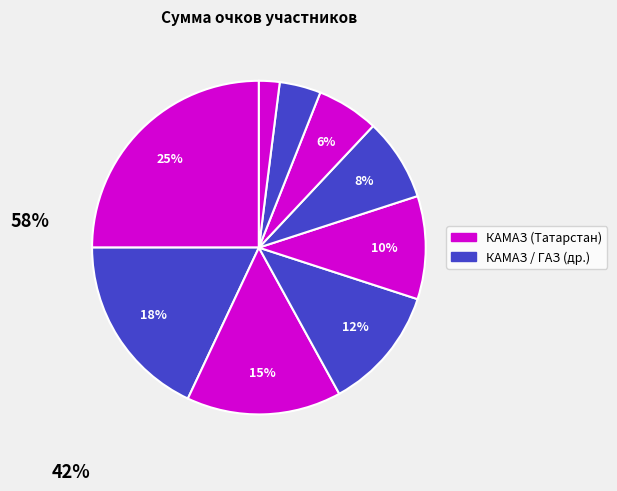

Is there any slice that represents more than half of the pie?

No